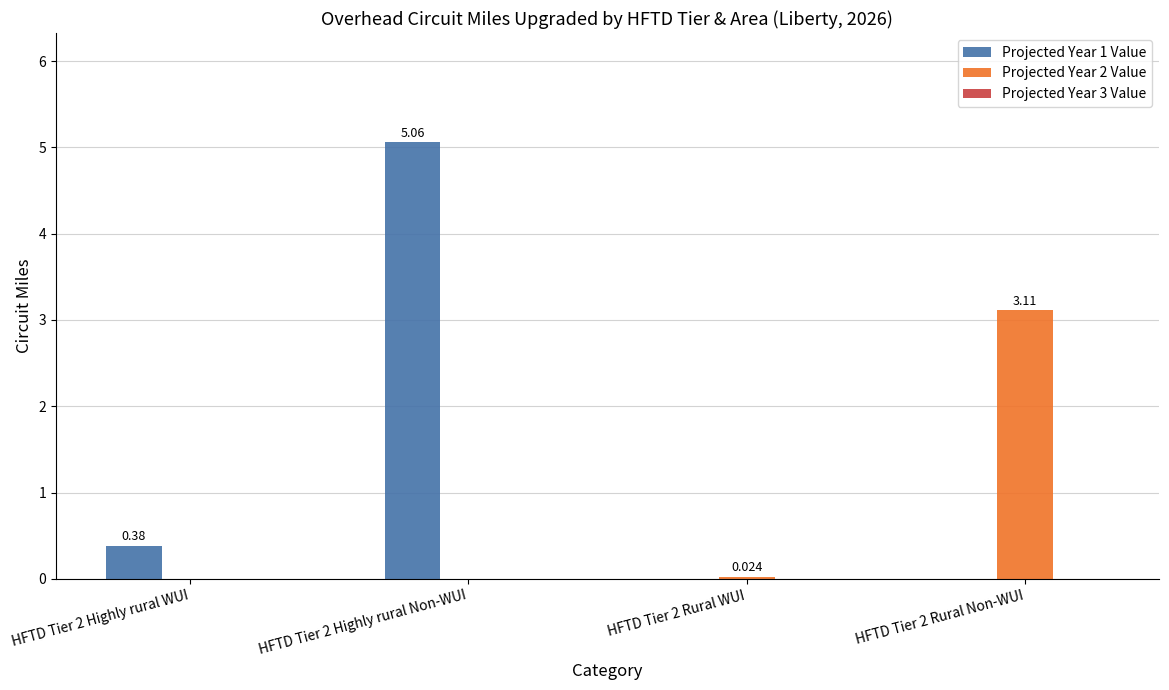

Reading left to right, what are all the values shown in this chart?

Projected Year 1 Value: HFTD Tier 2 Highly rural WUI=0.4	HFTD Tier 2 Highly rural Non-WUI=5.1	HFTD Tier 2 Rural WUI=0.0	HFTD Tier 2 Rural Non-WUI=0.0
Projected Year 2 Value: HFTD Tier 2 Highly rural WUI=0.0	HFTD Tier 2 Highly rural Non-WUI=0.0	HFTD Tier 2 Rural WUI=0.0	HFTD Tier 2 Rural Non-WUI=3.1
Projected Year 3 Value: HFTD Tier 2 Highly rural WUI=0.0	HFTD Tier 2 Highly rural Non-WUI=0.0	HFTD Tier 2 Rural WUI=0.0	HFTD Tier 2 Rural Non-WUI=0.0